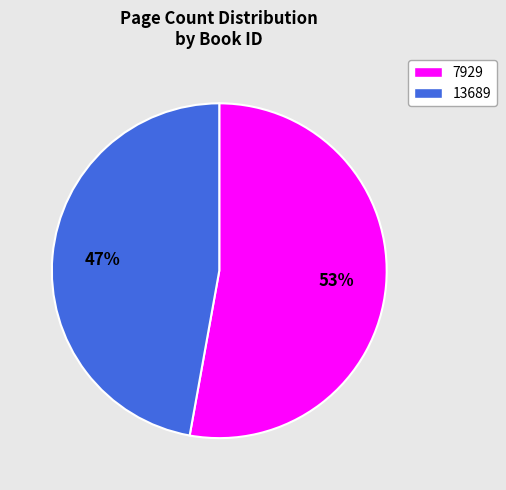

Count the number of slices in the pie.

2